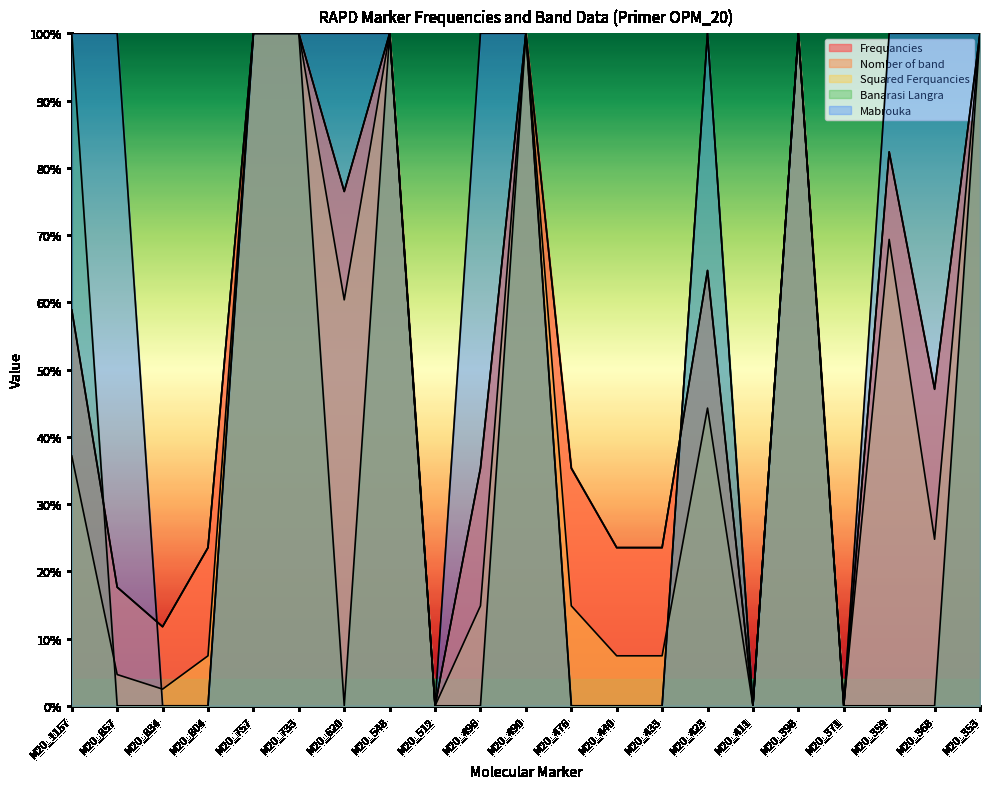

Which category has the highest value in the Banarasi Langra series?

M20_1157